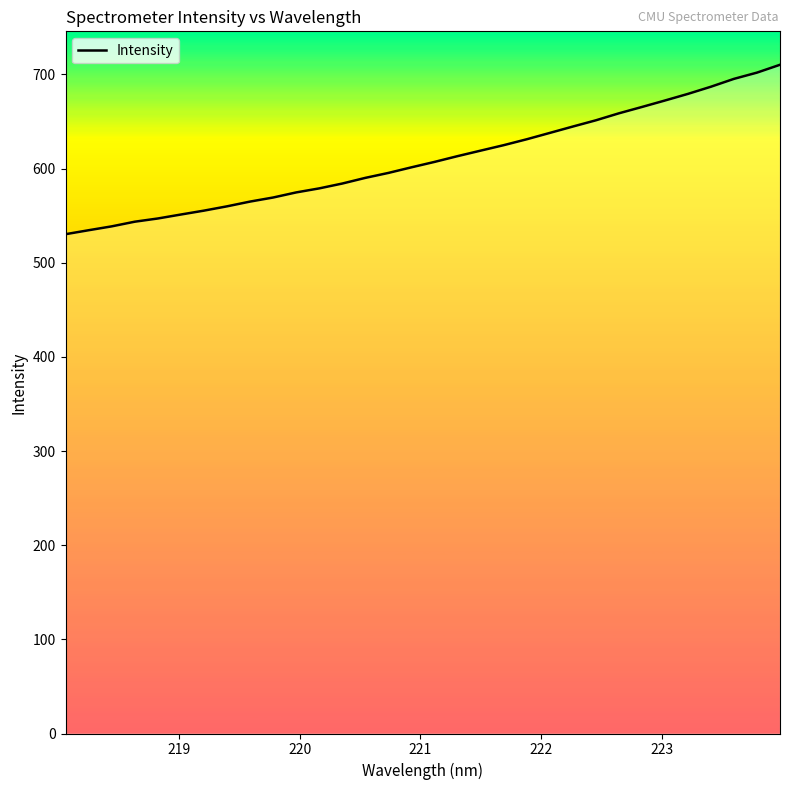

What is the minimum value shown in the chart?

530.3